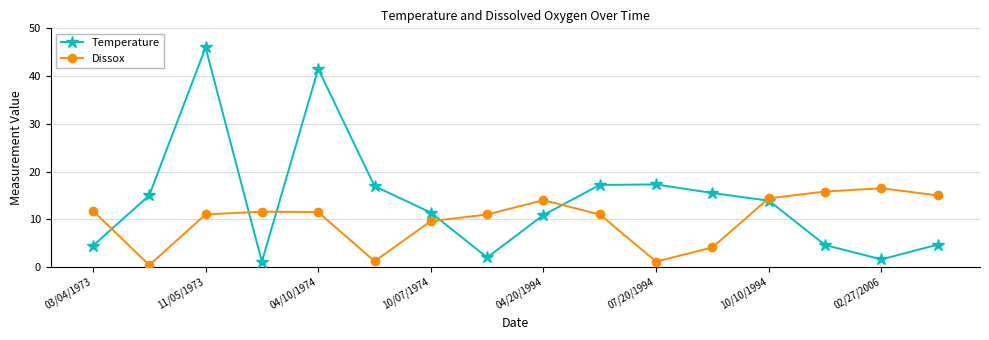

List the series in order of their overall mean, lowest first.

Dissox, Temperature